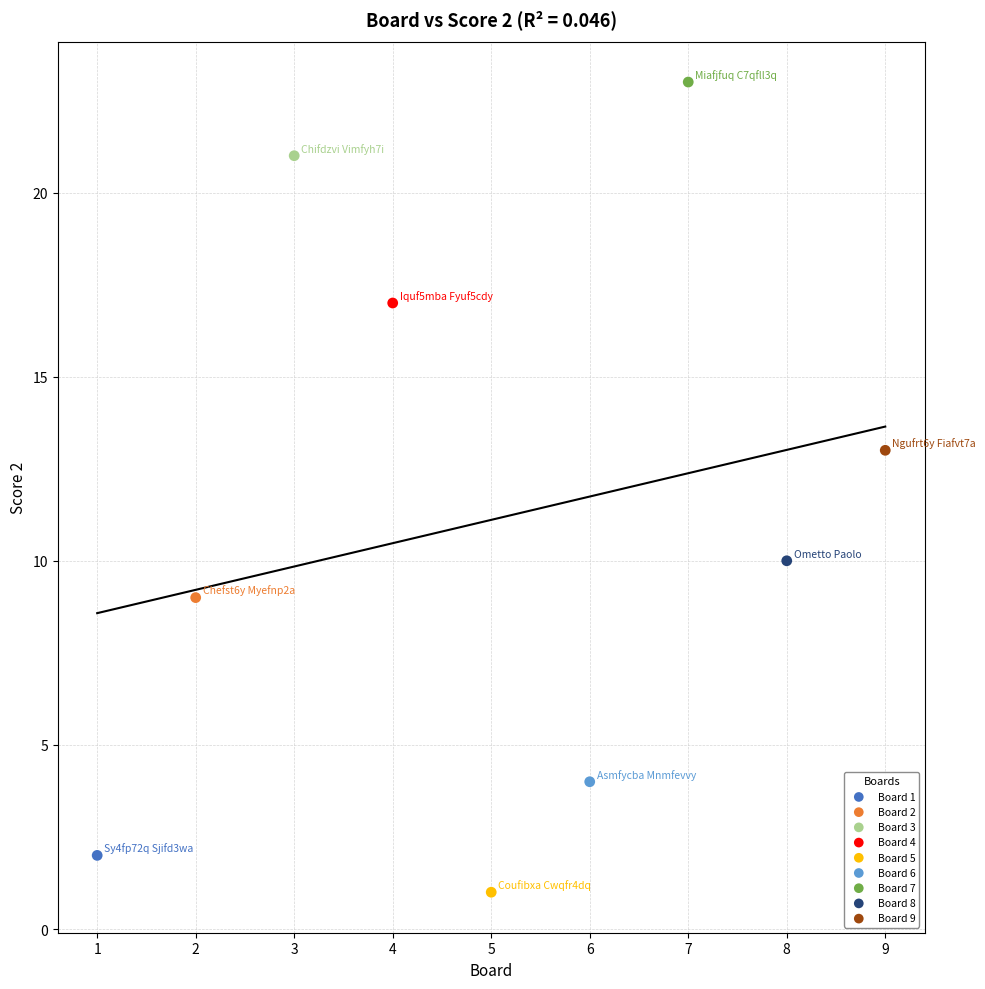

What are all the series names shown in the legend?

Board 1, Board 2, Board 3, Board 4, Board 5, Board 6, Board 7, Board 8, Board 9